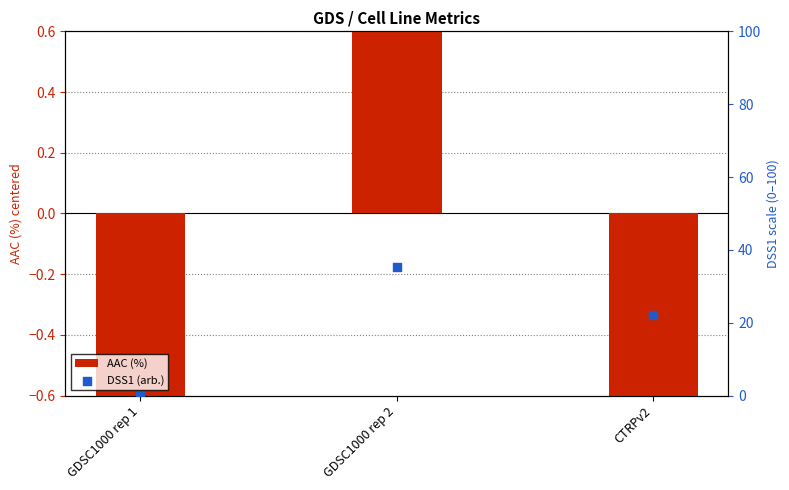

Which series reaches the minimum Y coordinate?

AAC (%)